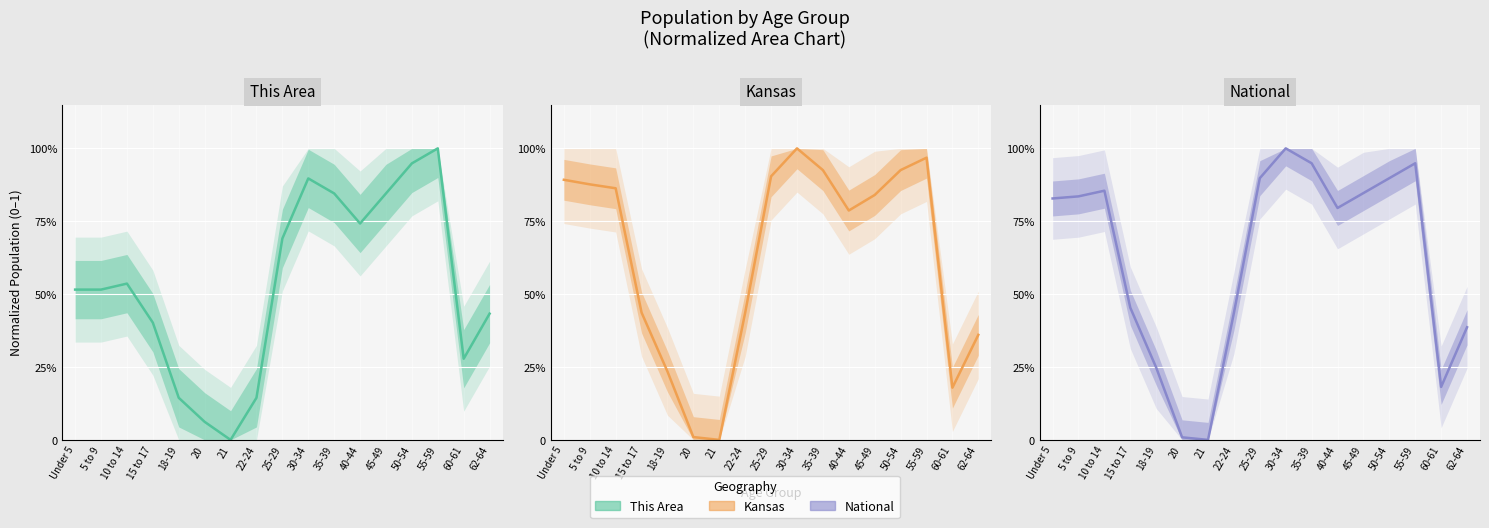

What is the difference between the Kansas central values at 5 to 9 and 22-24?

0.4